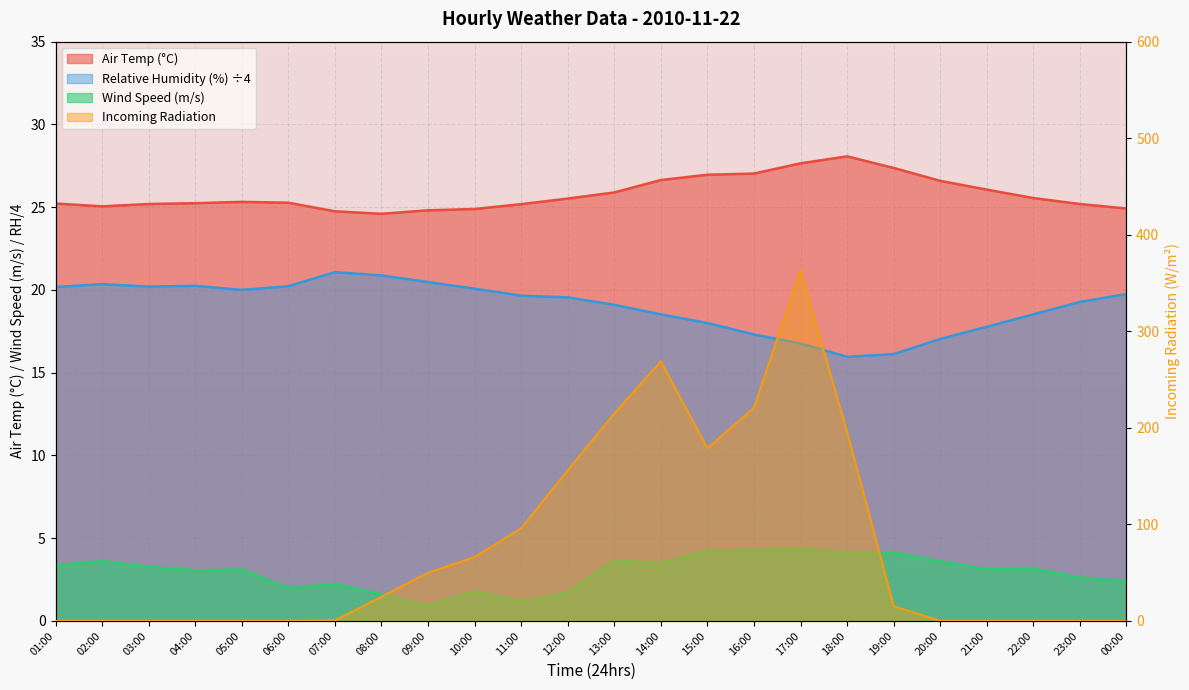

In Incoming Radiation, how many points are lower than both neighbors (excluding endpoints)?

1